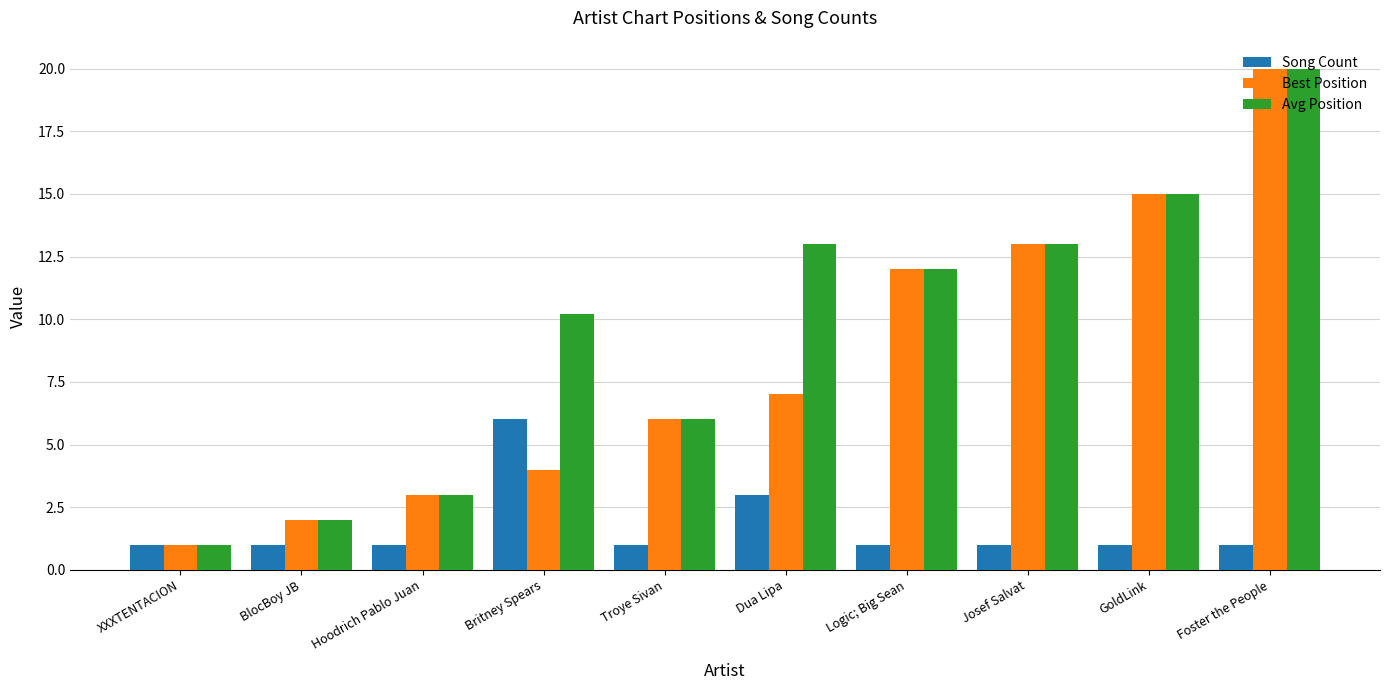

Reading right to left, what are all the values shown in this chart?

Song Count: Foster the People=1.0	GoldLink=1.0	Josef Salvat=1.0	Logic; Big Sean=1.0	Dua Lipa=3.0	Troye Sivan=1.0	Britney Spears=6.0	Hoodrich Pablo Juan=1.0	BlocBoy JB=1.0	XXXTENTACION=1.0
Best Position: Foster the People=20.0	GoldLink=15.0	Josef Salvat=13.0	Logic; Big Sean=12.0	Dua Lipa=7.0	Troye Sivan=6.0	Britney Spears=4.0	Hoodrich Pablo Juan=3.0	BlocBoy JB=2.0	XXXTENTACION=1.0
Avg Position: Foster the People=20.0	GoldLink=15.0	Josef Salvat=13.0	Logic; Big Sean=12.0	Dua Lipa=13.0	Troye Sivan=6.0	Britney Spears=10.2	Hoodrich Pablo Juan=3.0	BlocBoy JB=2.0	XXXTENTACION=1.0